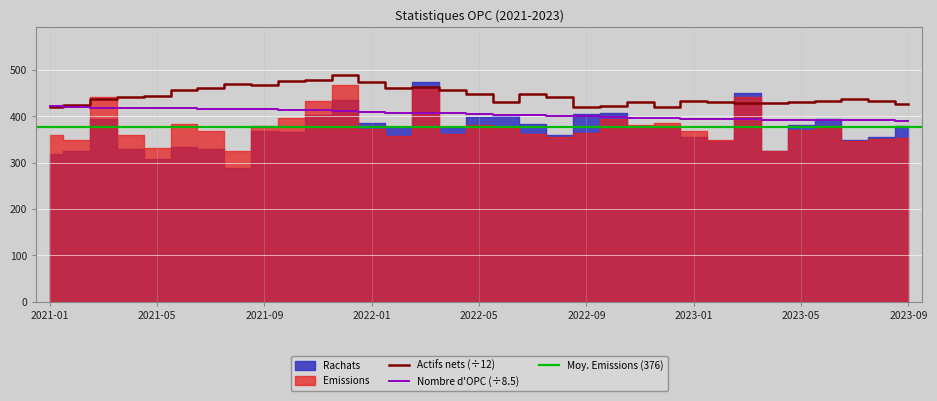

What is the lowest value of the Actifs nets (÷12) series?

419.0